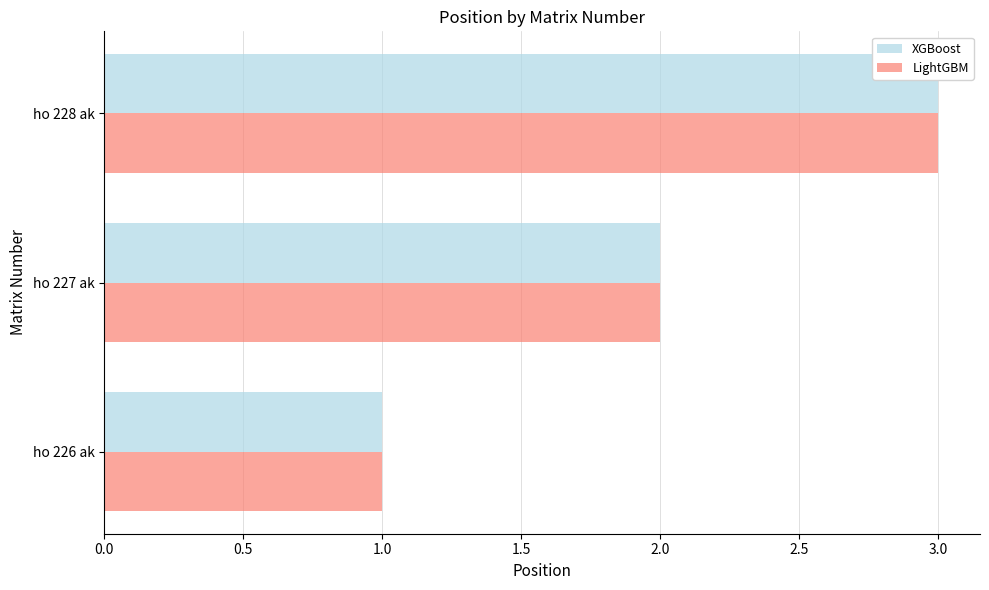

What is the greatest value displayed?

3